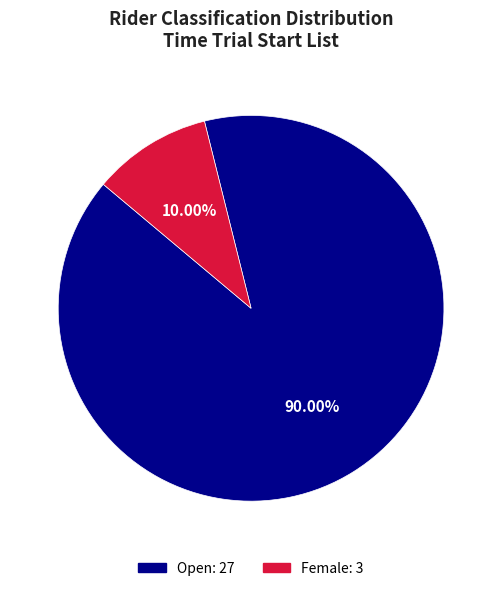

To the nearest percent, what is the average slice percentage?

50%